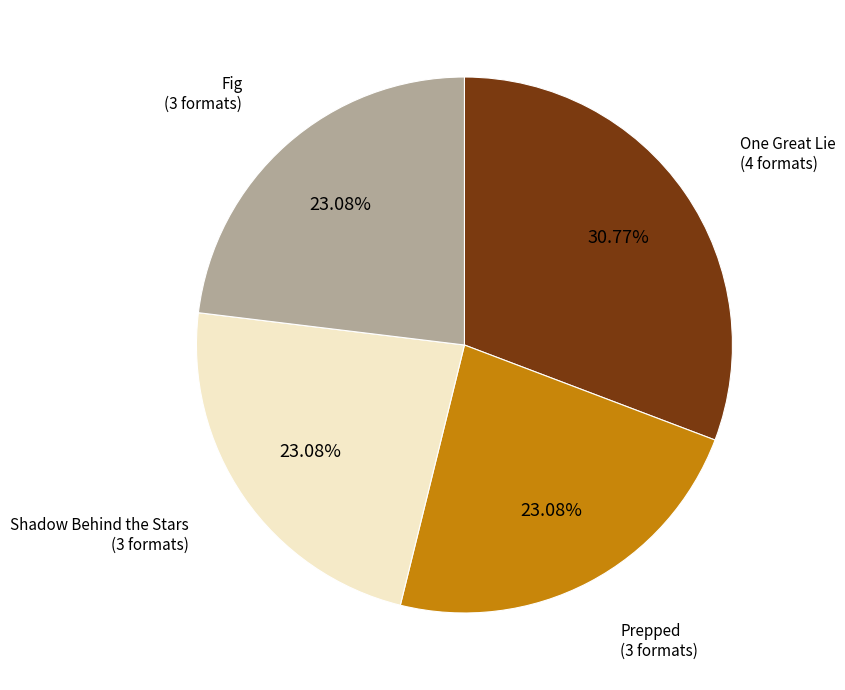

What percentage is the Prepped slice, to the nearest percent?

23%